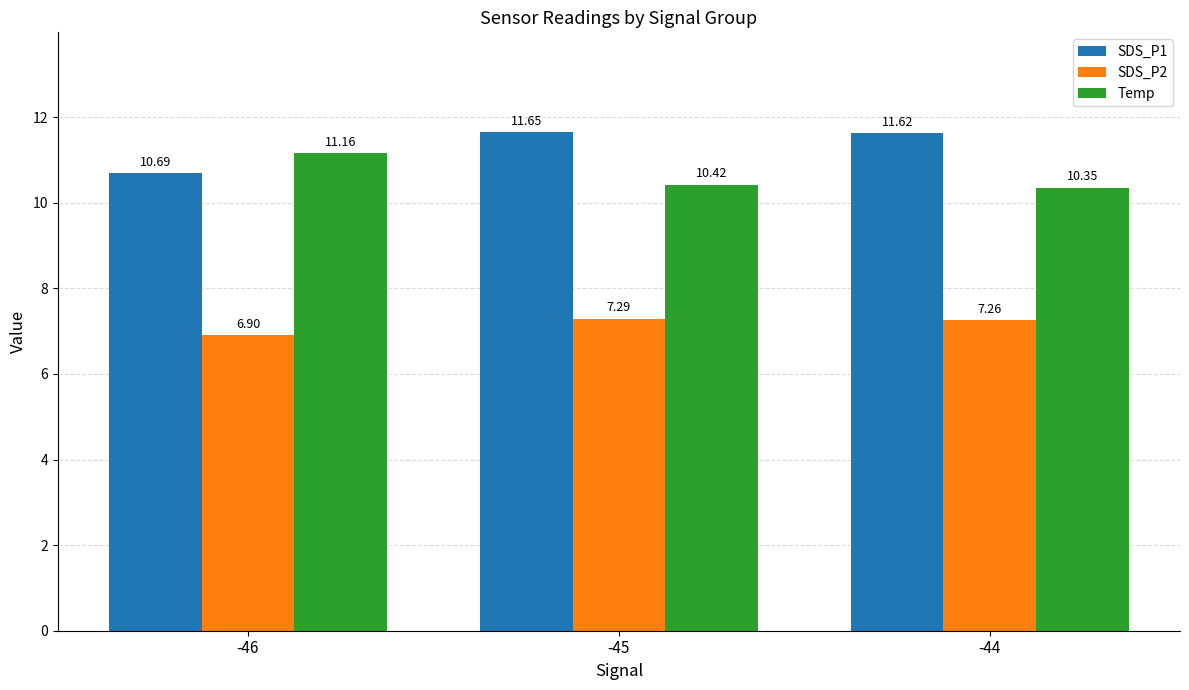

Is the value of Temp at -45 greater than the value of SDS_P1 at -46?

No